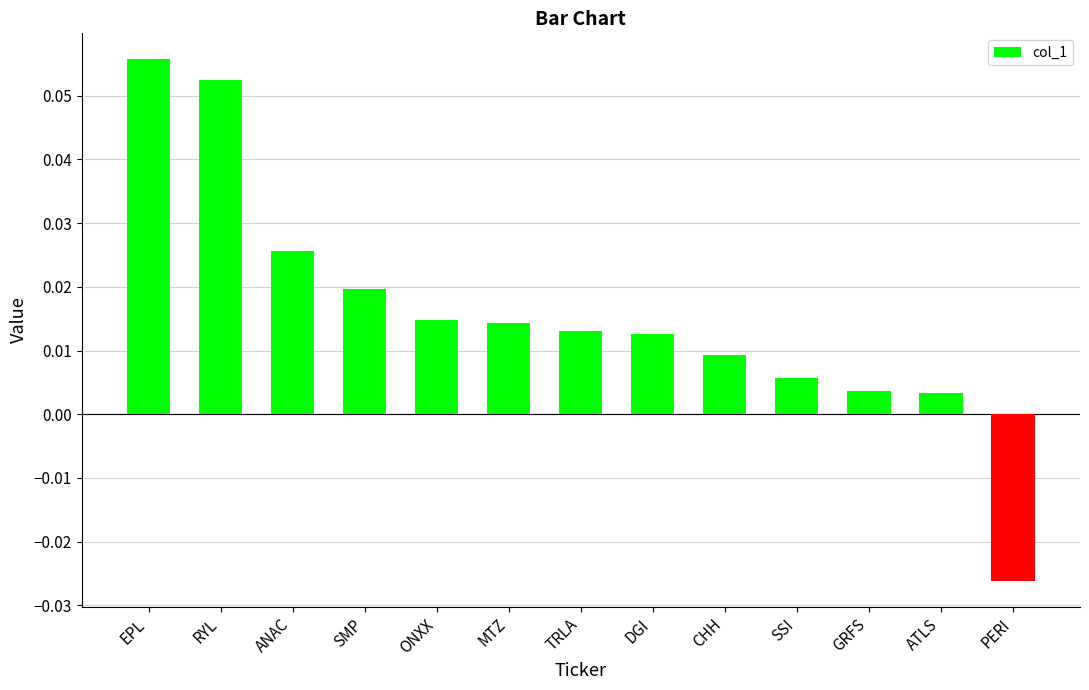

What is the sum of all values?

0.2